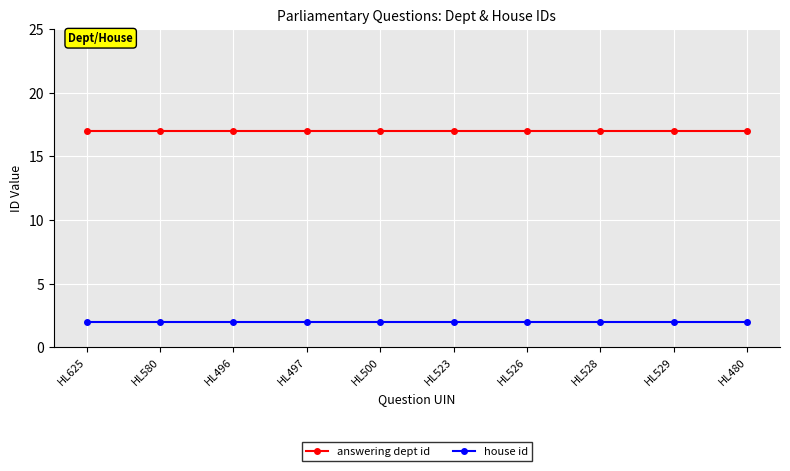

Reading left to right, transcribe all the data shown in this chart.

answering dept id: 17	17	17	17	17	17	17	17	17	17
house id: 2	2	2	2	2	2	2	2	2	2